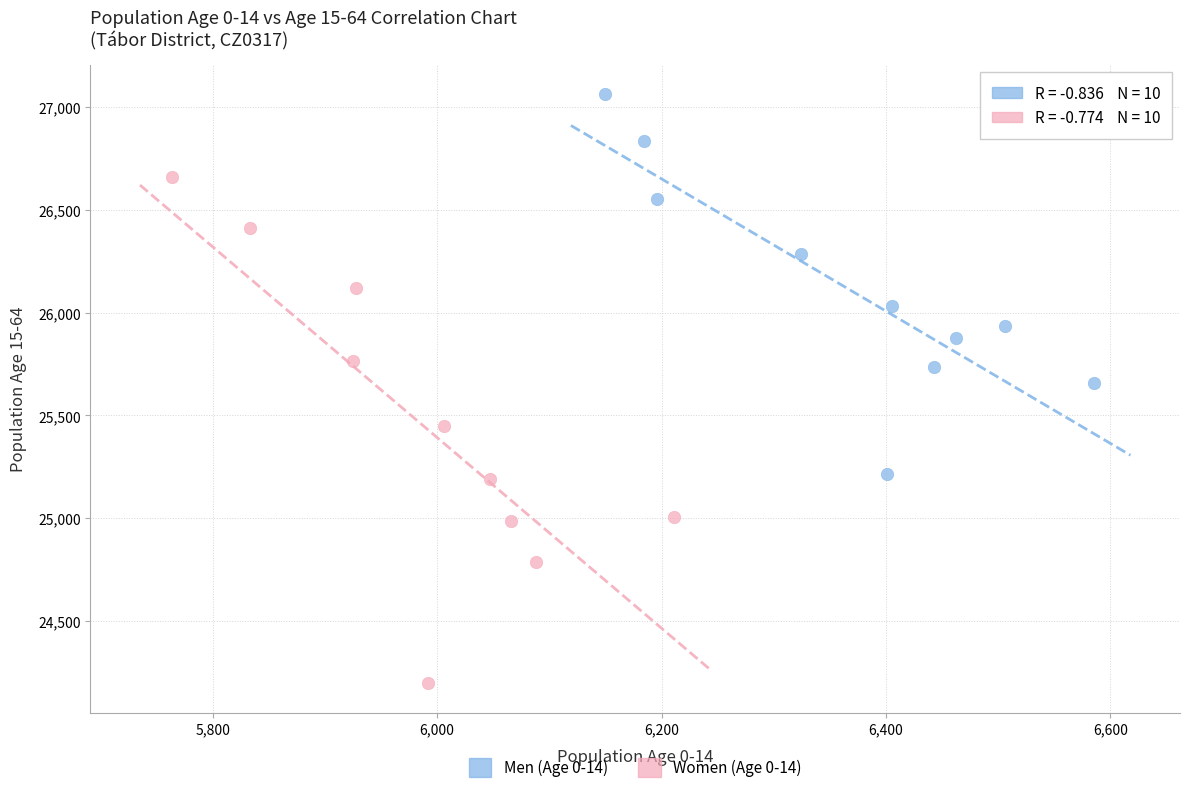

Which series reaches the minimum Y coordinate?

Women (Age 0-14)